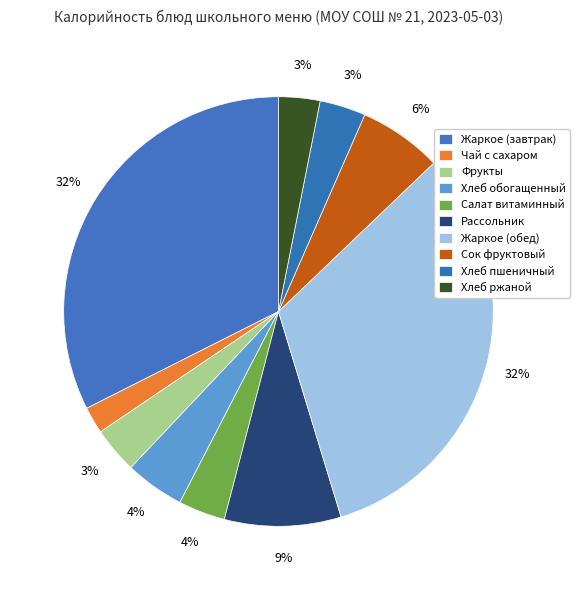

Which slice is the smallest?

Чай с сахаром